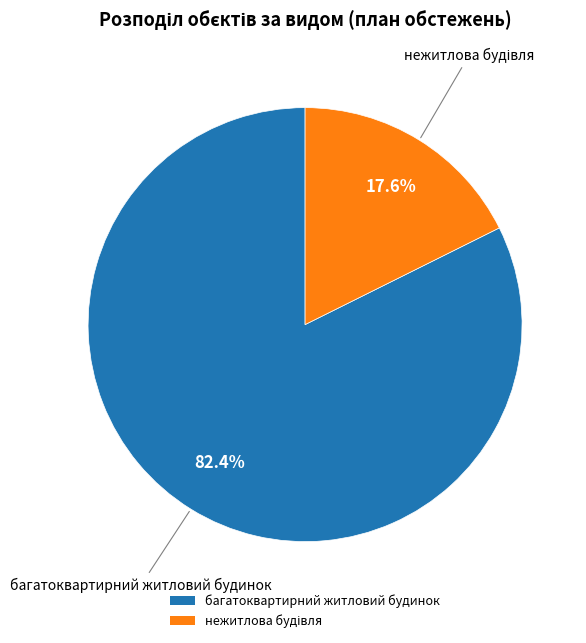

What is the largest slice in the pie chart?

багатоквартирний житловий будинок